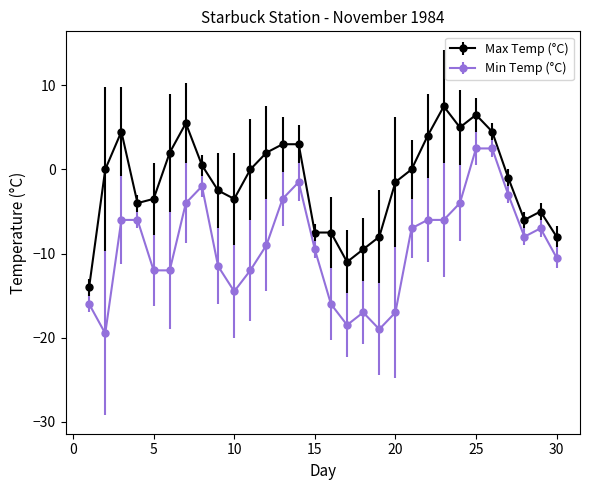

At how many categories does at least one series exceed -10?

28